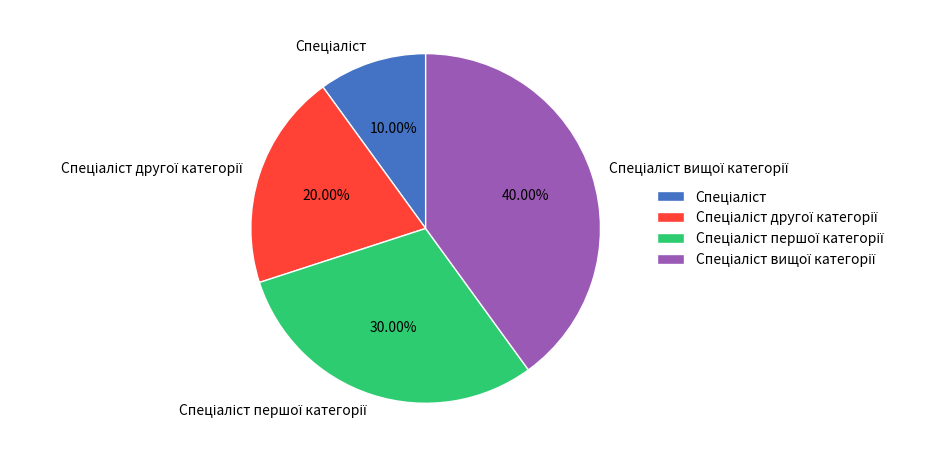

Is there any slice that represents more than half of the pie?

No